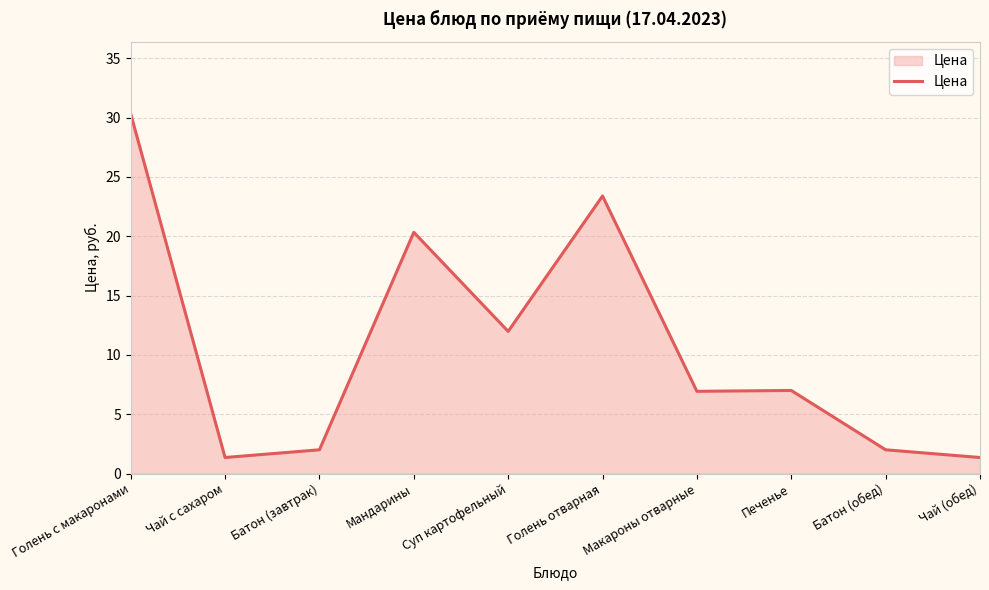

Where is the data nearest to the value 15?

Суп картофельный